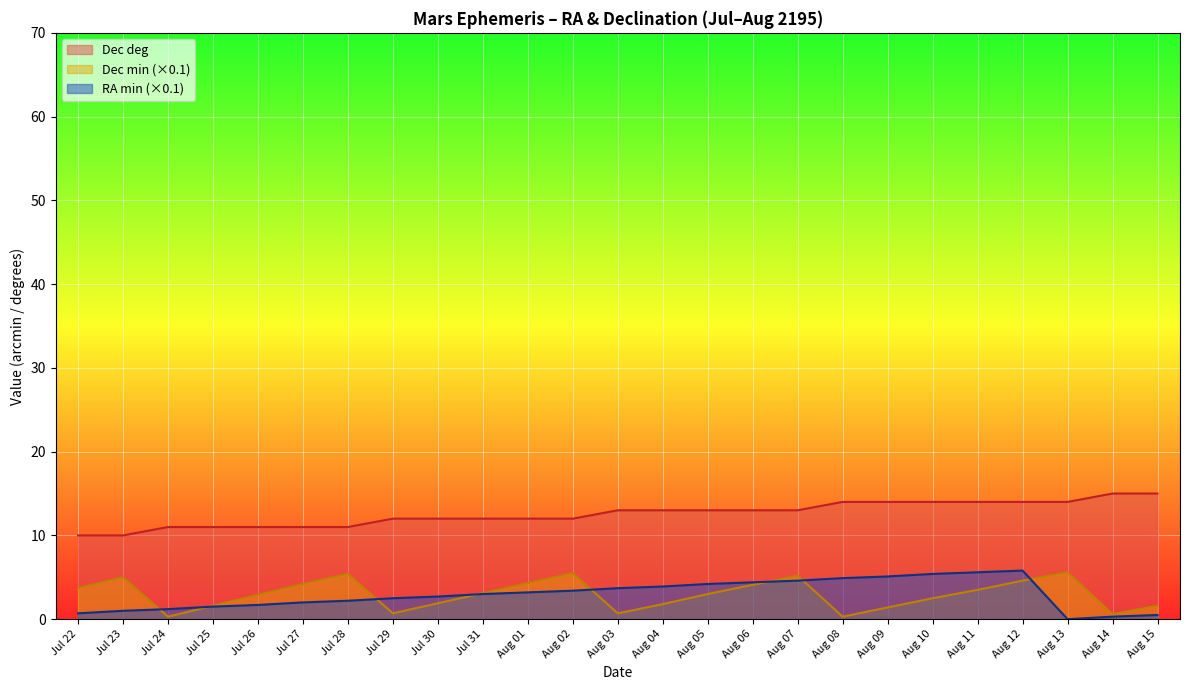

What is the label of the 4th point from the left?

Jul 25